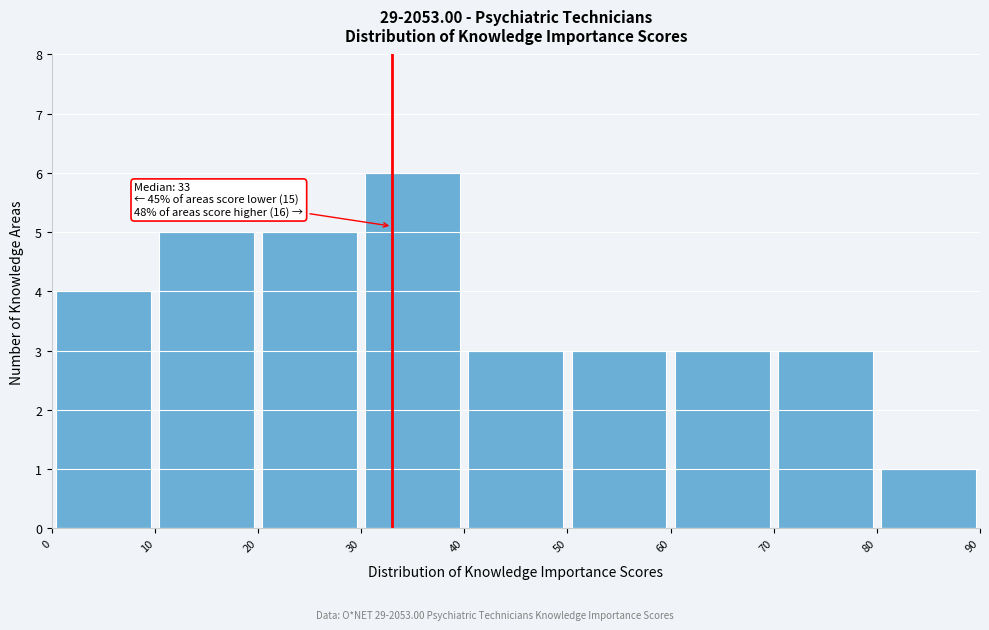

Which range on the x-axis has the tallest bar?

30 to 40